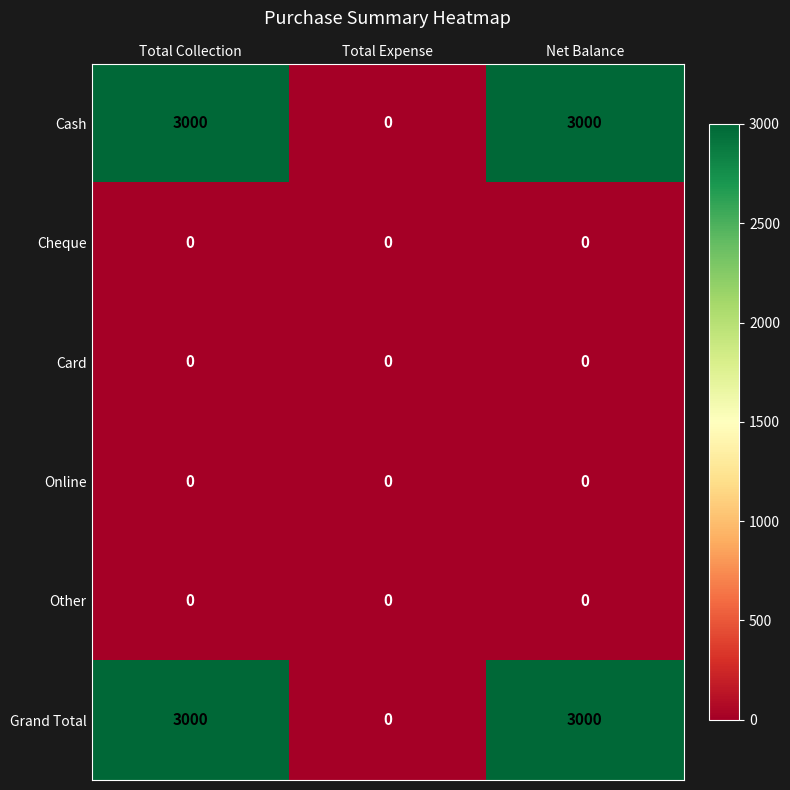

What is the spread (max minus min) of values at Net Balance?

3000